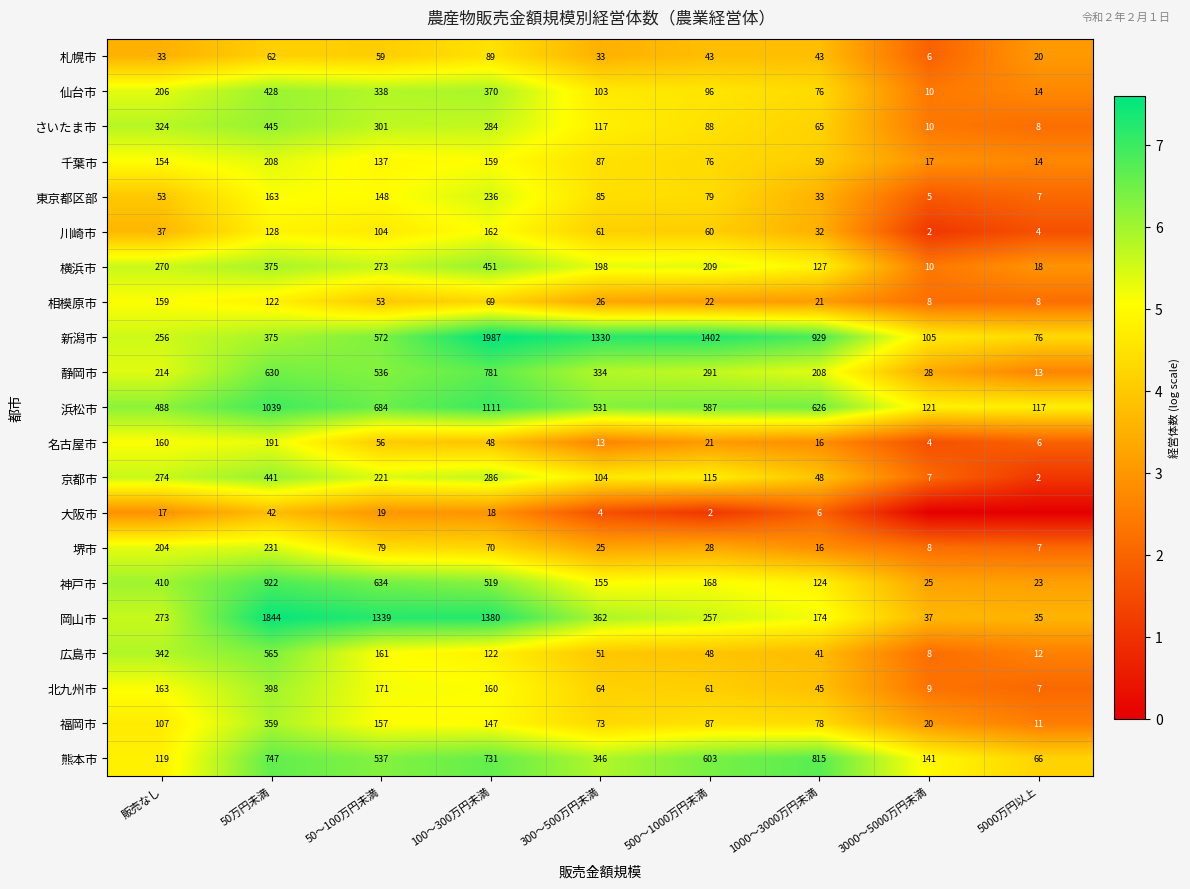

List the labels in order of 千葉市 value, smallest first.

5000万円以上, 3000～5000万円未満, 1000～3000万円未満, 500～1000万円未満, 300～500万円未満, 50～100万円未満, 販売なし, 100～300万円未満, 50万円未満